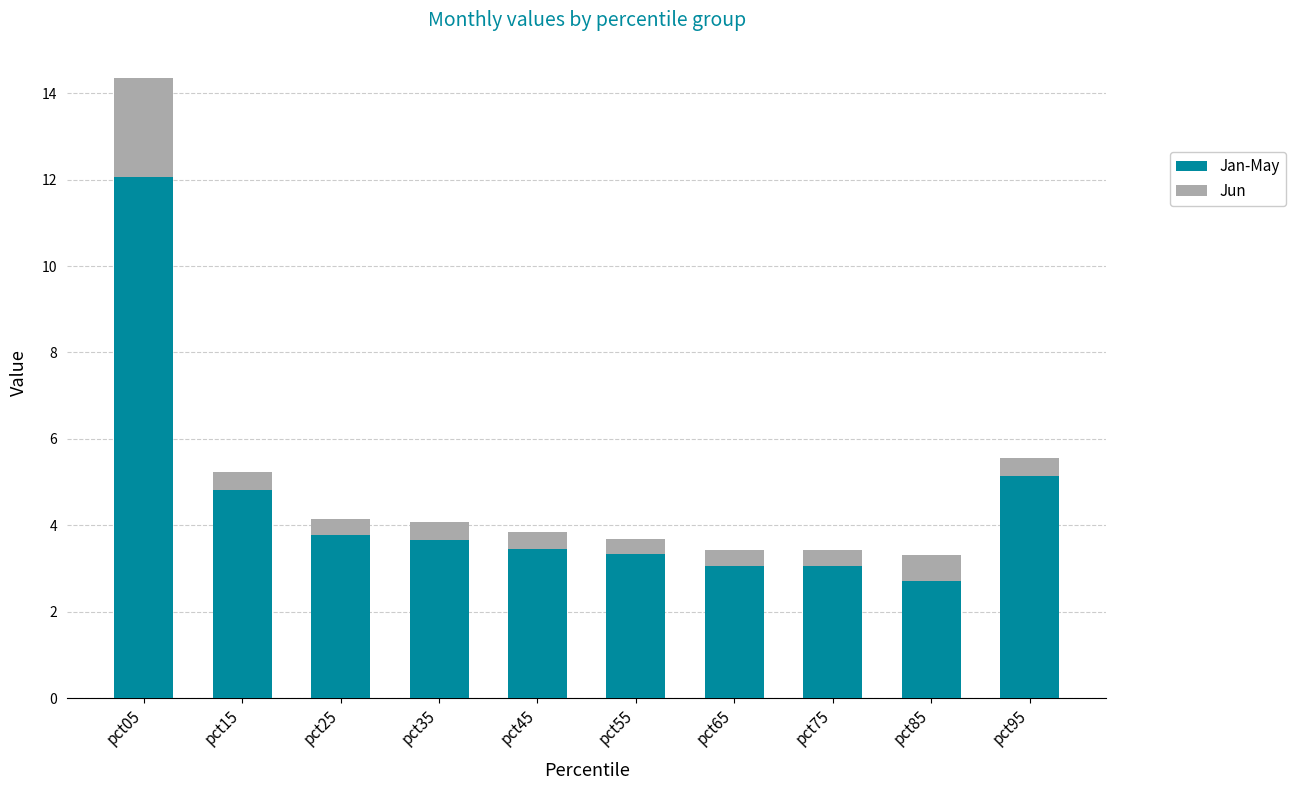

What is the sum of the Jan-May values at pct55 and pct85?

6.0